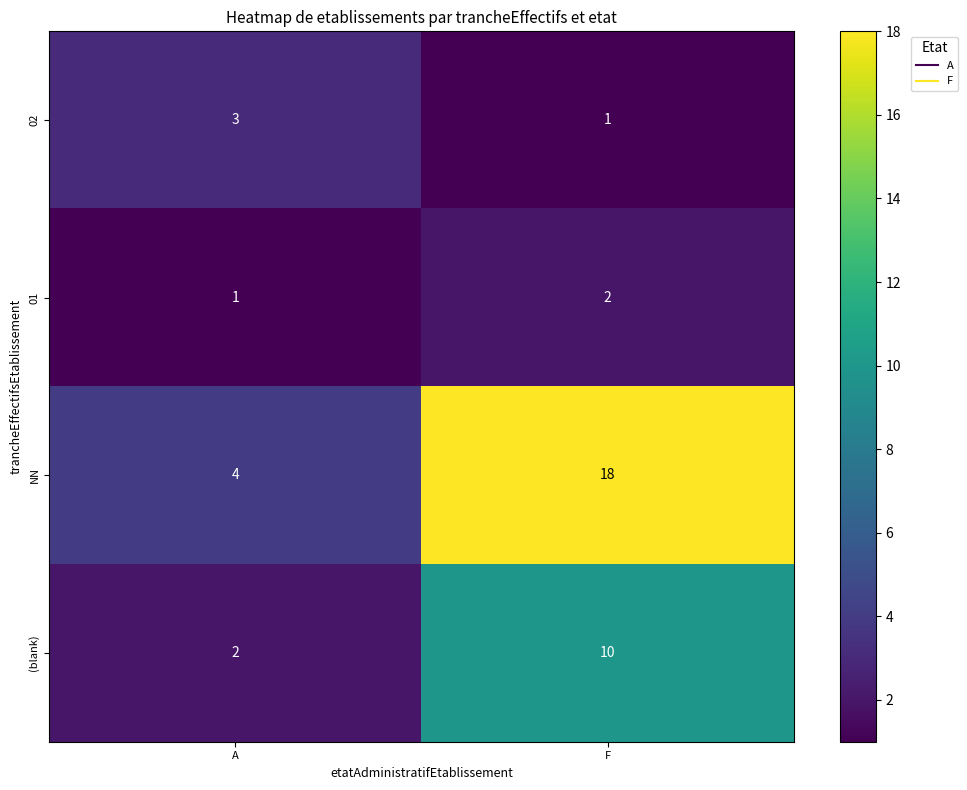

List the series in order of their peak value, lowest first.

01, 02, (blank), NN